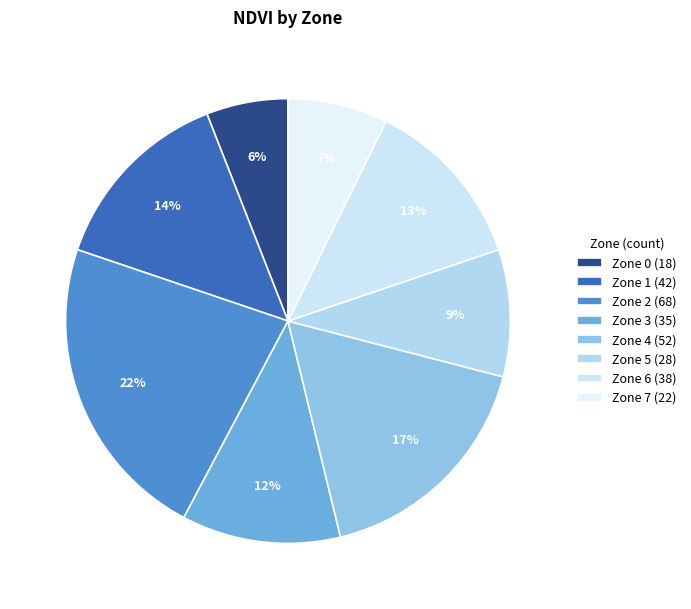

Which has a higher value, Zone 6 or Zone 7?

Zone 6